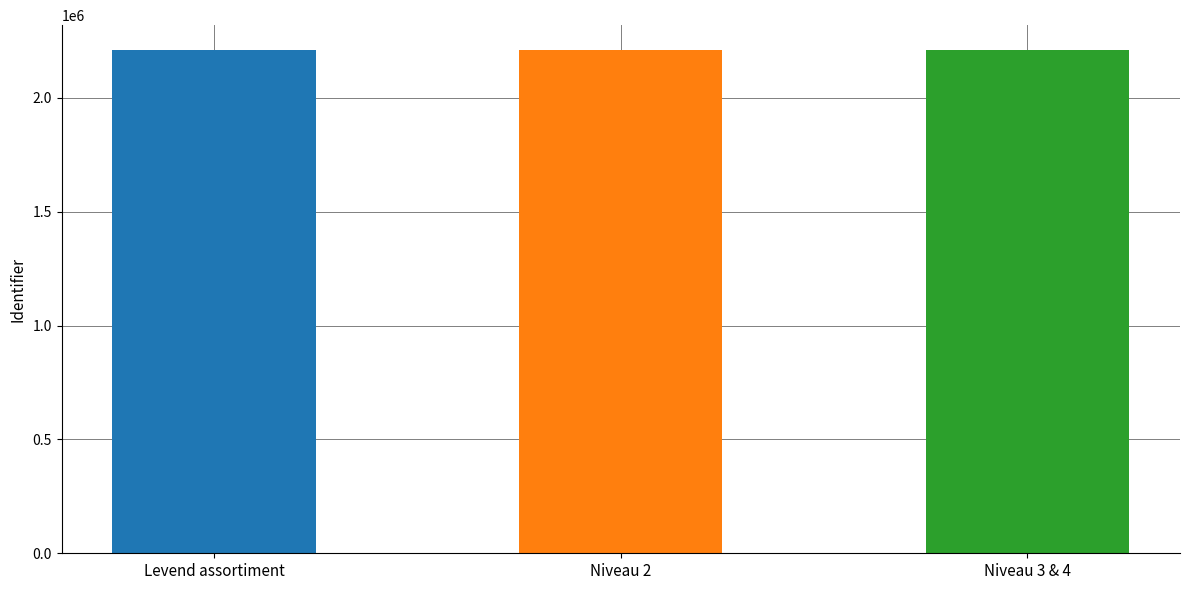

Reading left to right, transcribe all the data shown in this chart.

Levend assortiment=2208358	Niveau 2=2208359	Niveau 3 & 4=2208361